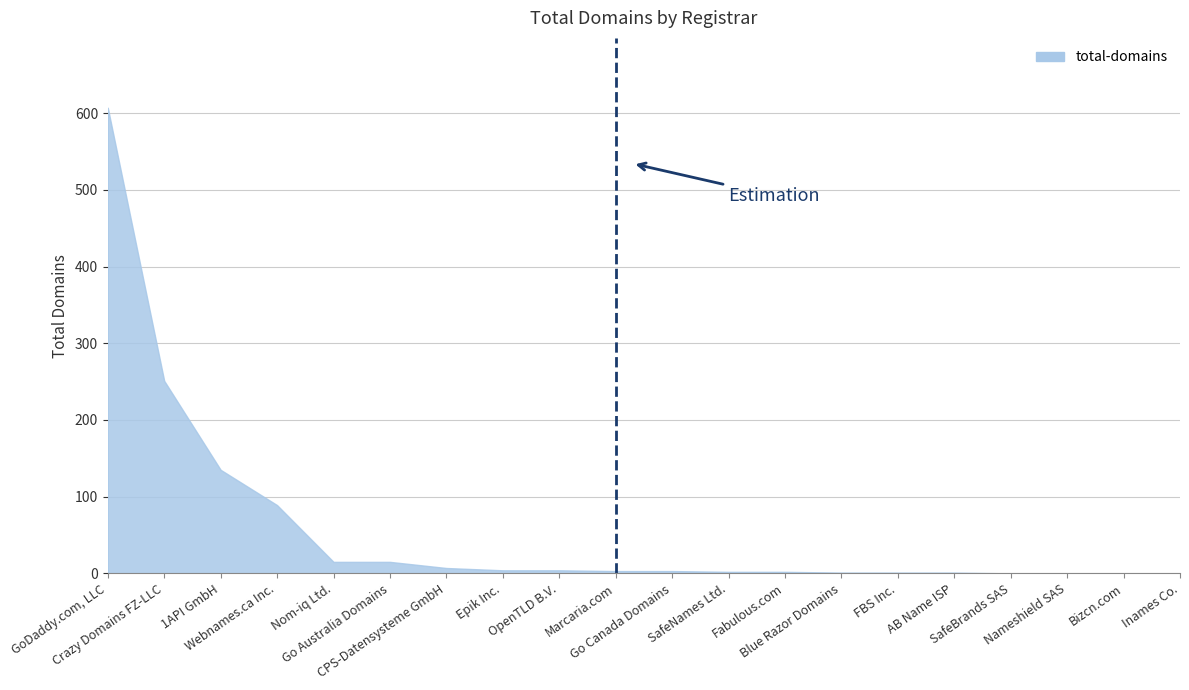

What is the difference between the maximum and minimum values?

607